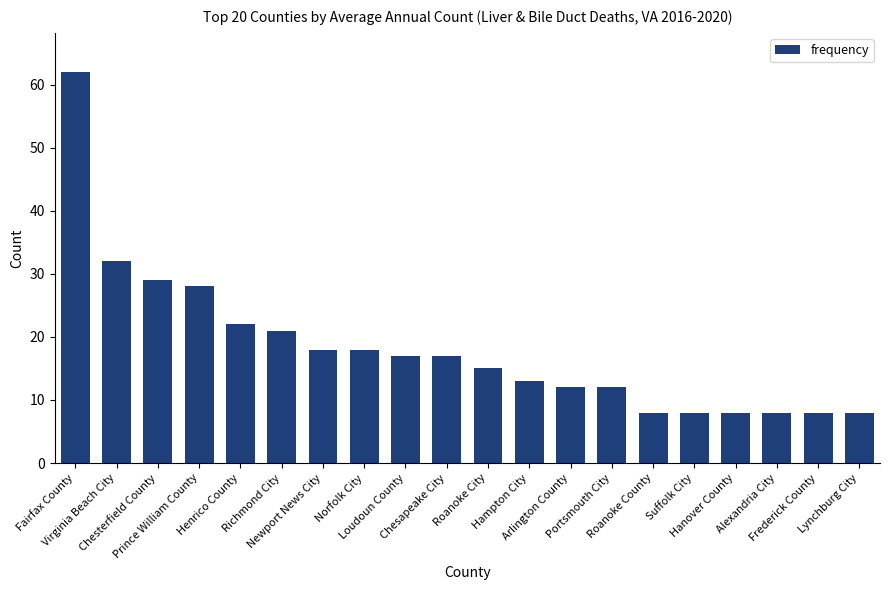

True or false: the data shows 8 at Alexandria City.

True